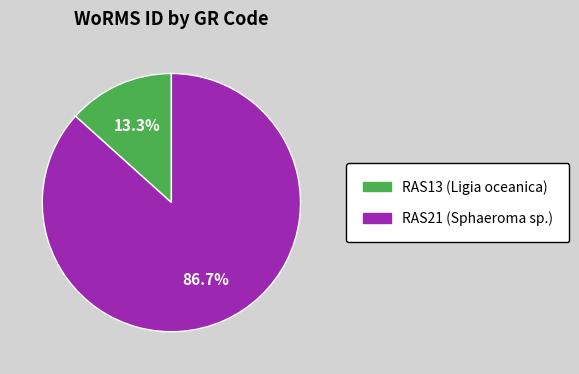

What percentage do RAS21 (Sphaeroma sp.) and RAS13 (Ligia oceanica) together represent?

100.0%